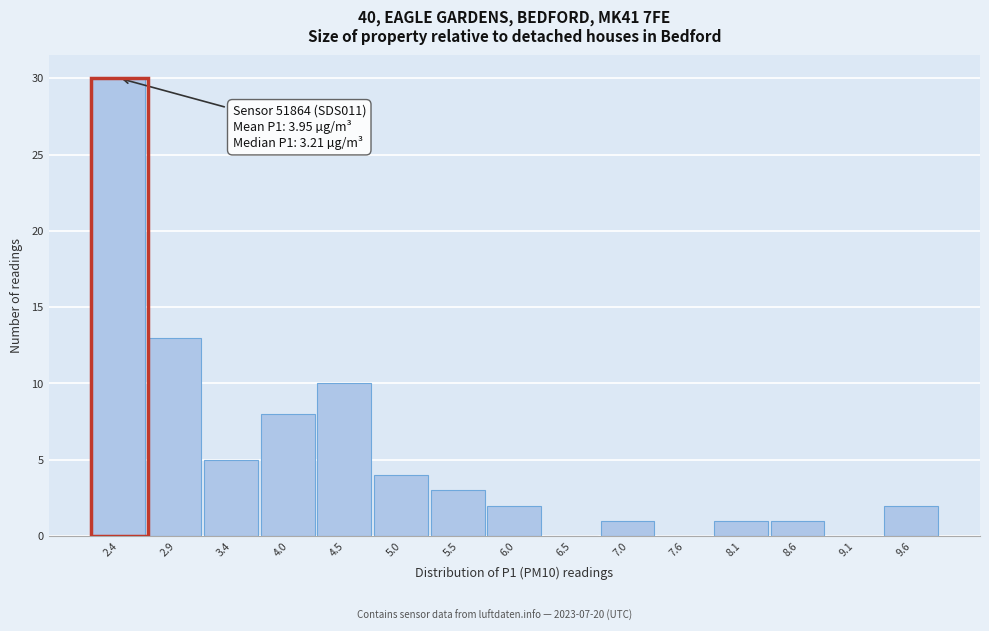

Reading right to left, list all the values displayed in this chart.

9.6=2	9.1=0	8.6=1	8.1=1	7.6=0	7.0=1	6.5=0	6.0=2	5.5=3	5.0=4	4.5=10	4.0=8	3.4=5	2.9=13	2.4=30